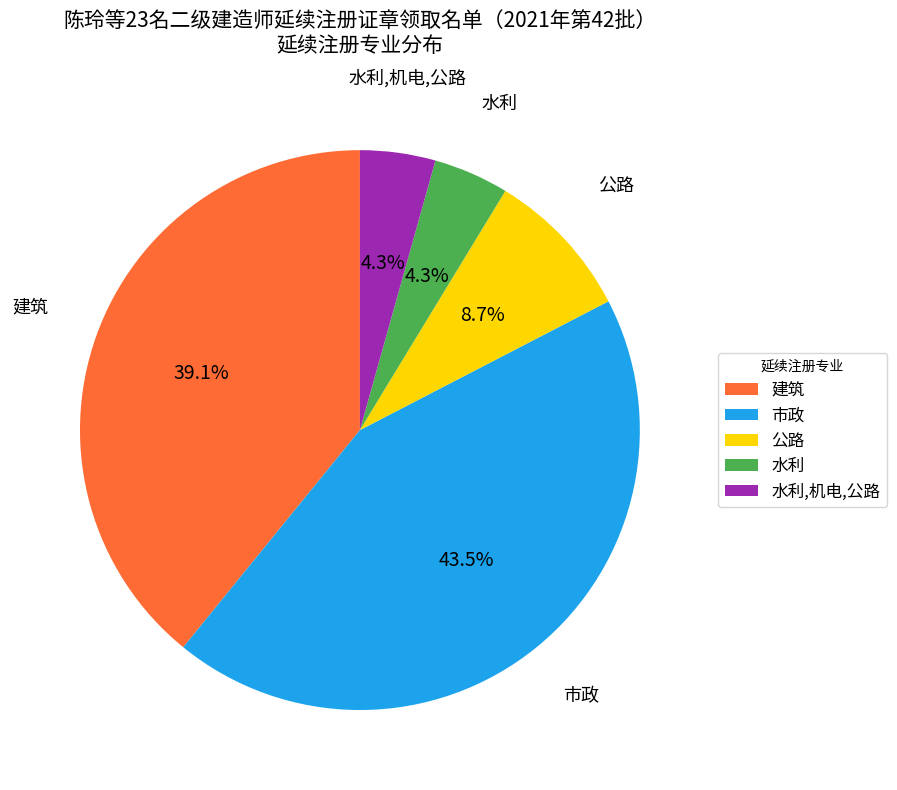

Approximately how many times larger is the value at 建筑 compared to 公路?

4.5